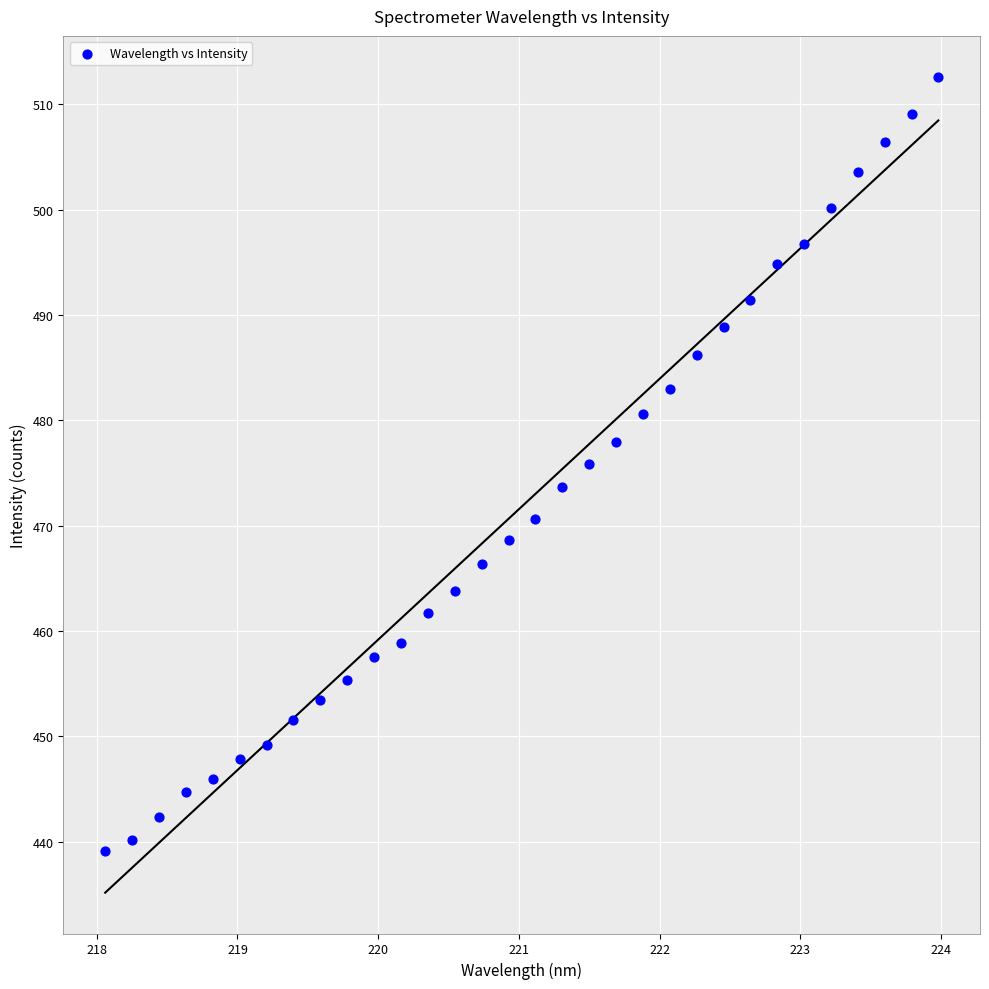

What is the range of Y values (max minus min)?

73.5